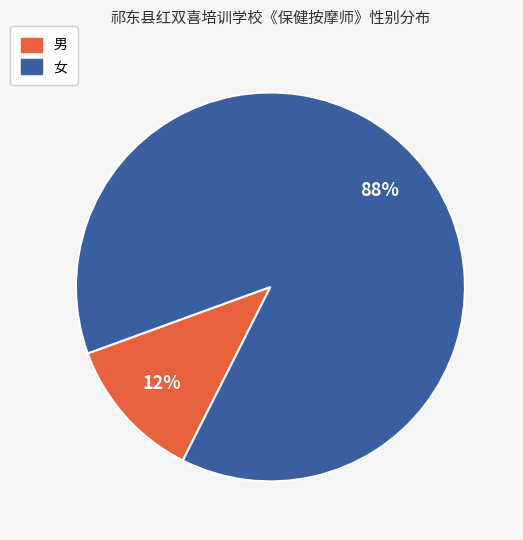

How many slices are in this pie chart?

2